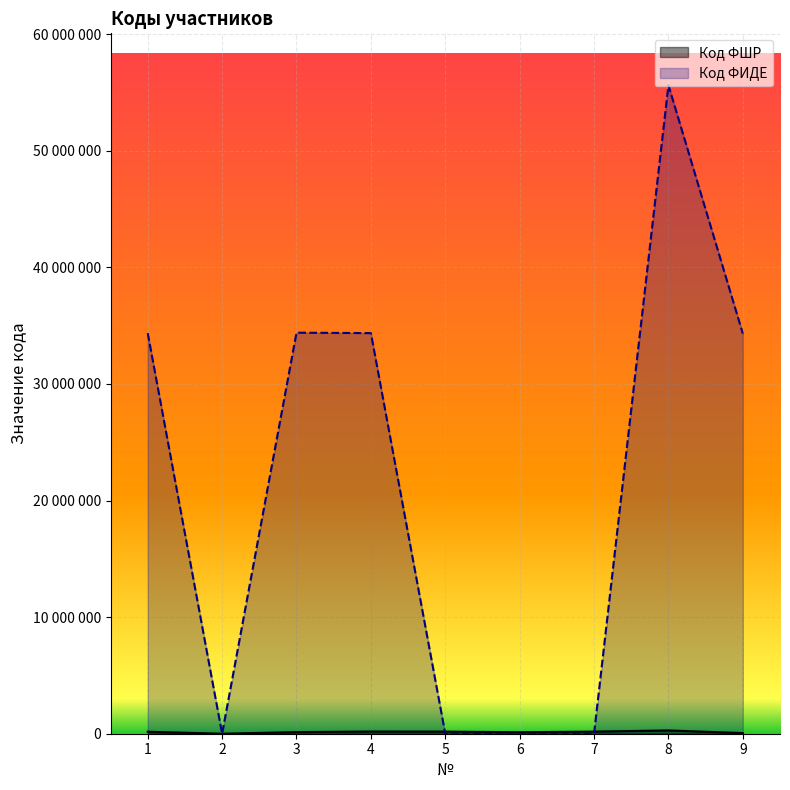

How many data points in Код ФШР are above 169390?

4